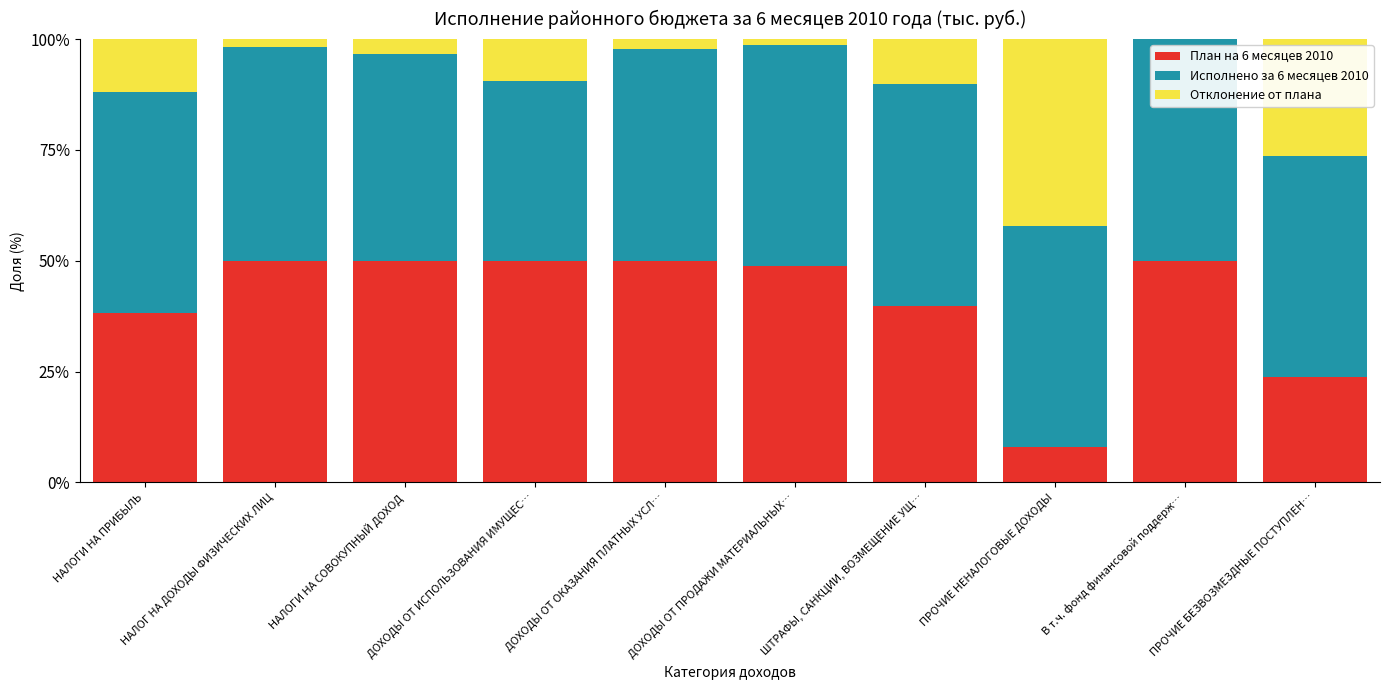

What is the highest value of the План на 6 месяцев 2010 series?

50.0